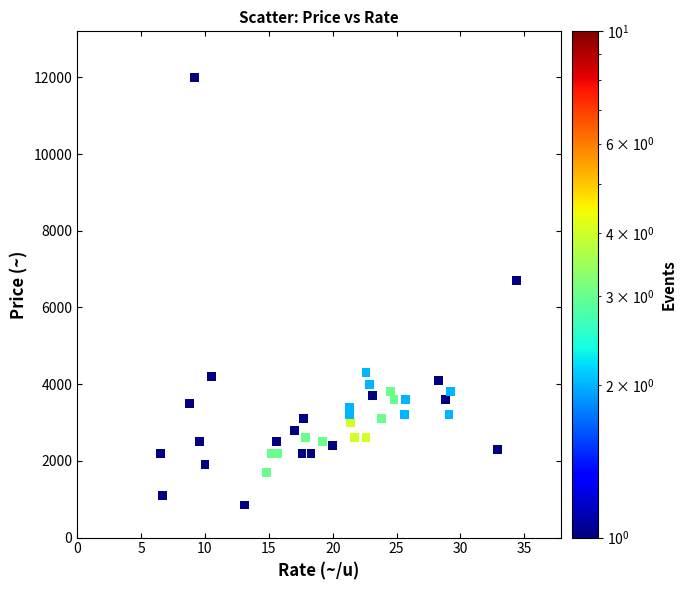

What Y value in the scatter plot is closest to 6425?

6700